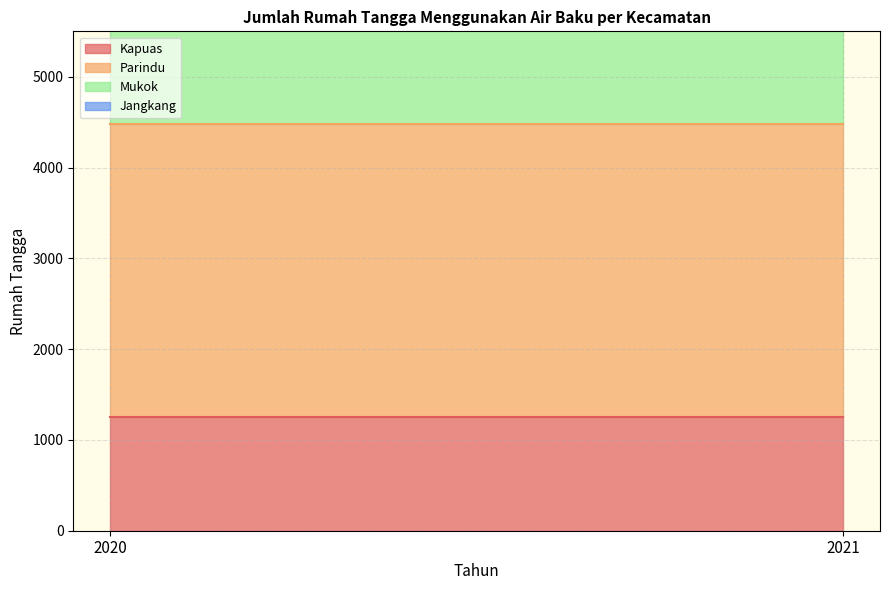

What is the total value across all series at 2020?

6001